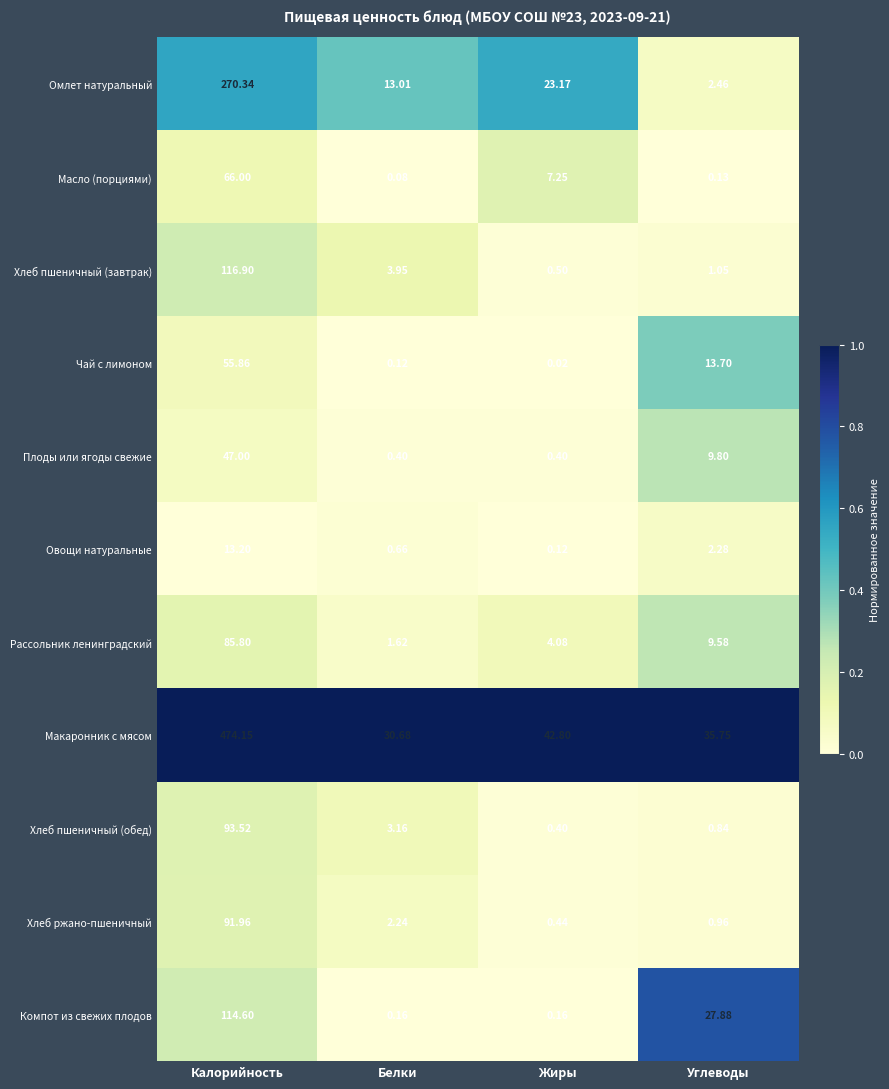

At which label does Овощи натуральные first exceed 2?

Калорийность